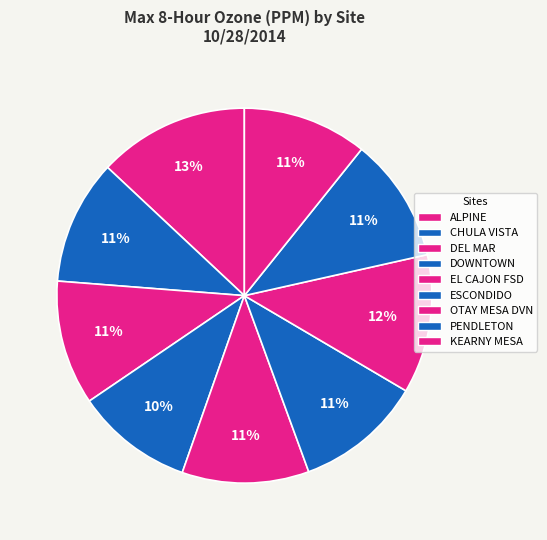

Count the number of slices in the pie.

9